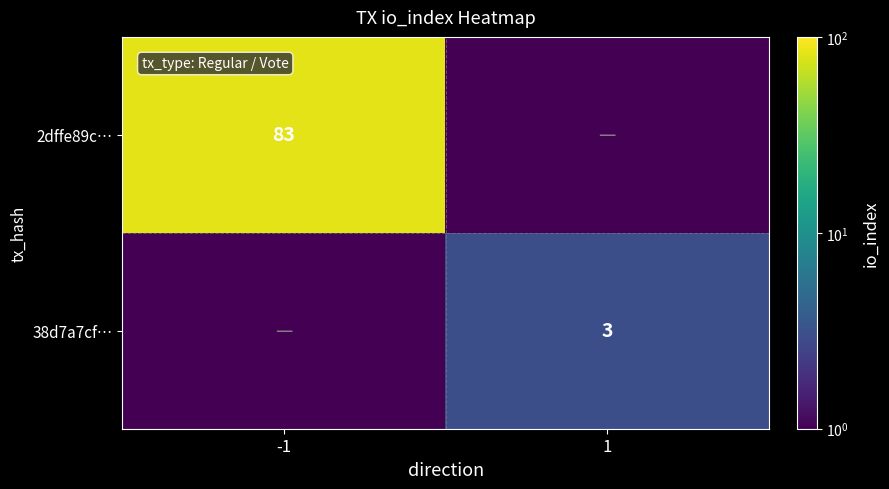

The 2dffe89c… series shows 140.2 at -1. True or false?

False